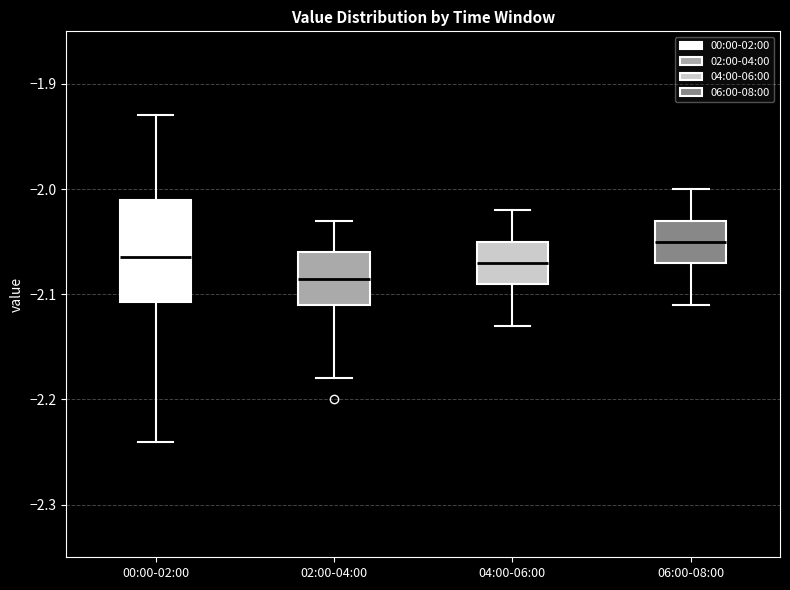

Which box's median line is the lowest?

02:00-04:00